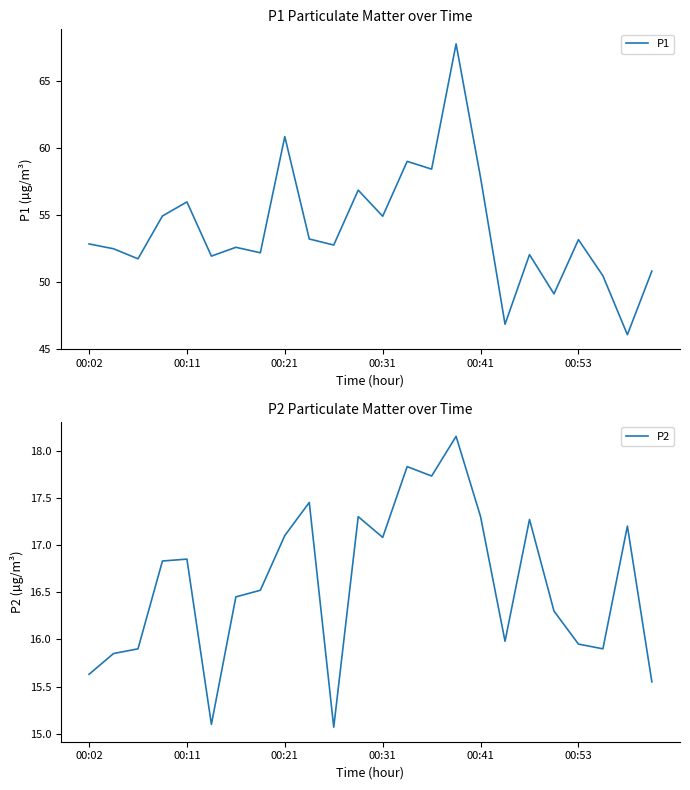

What is the highest value of the P1 series?

67.8